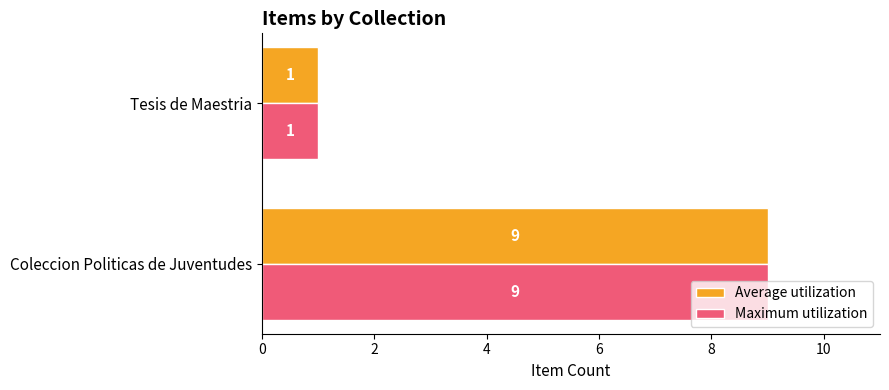

What are all the series names shown in the legend?

Average utilization, Maximum utilization